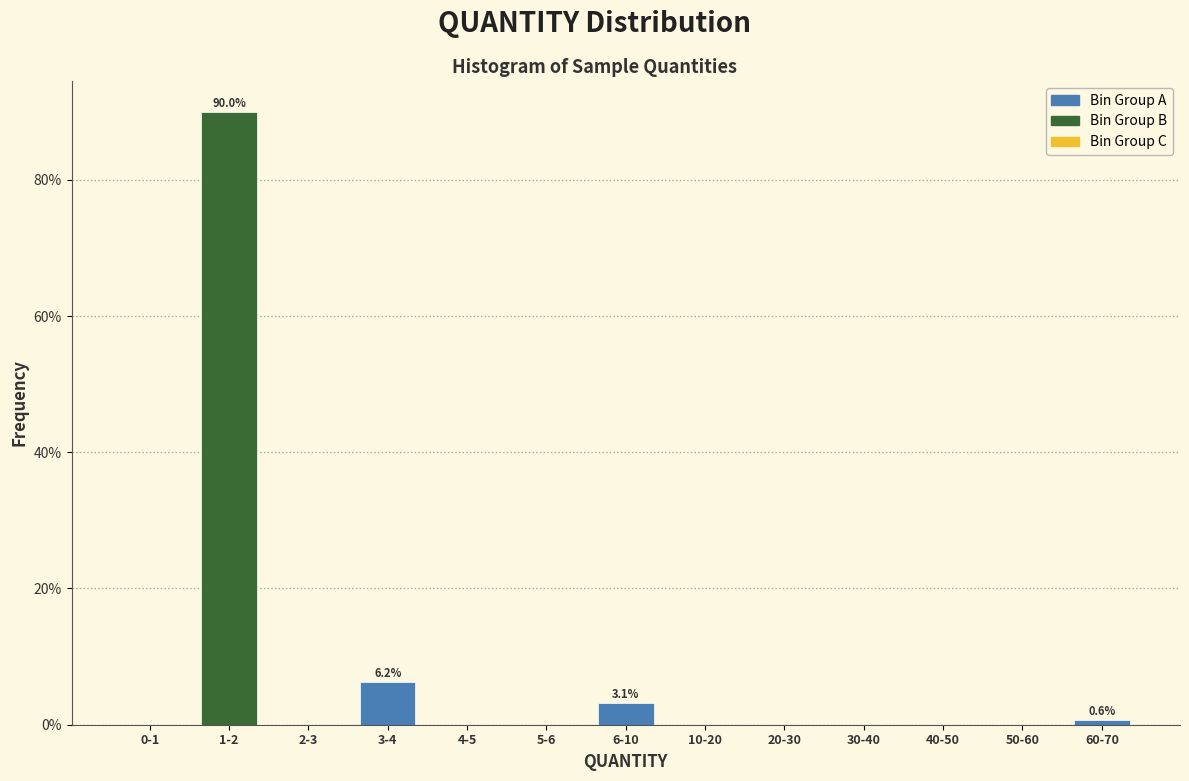

The chart shows a value of 39.5 at 1-2. True or false?

False